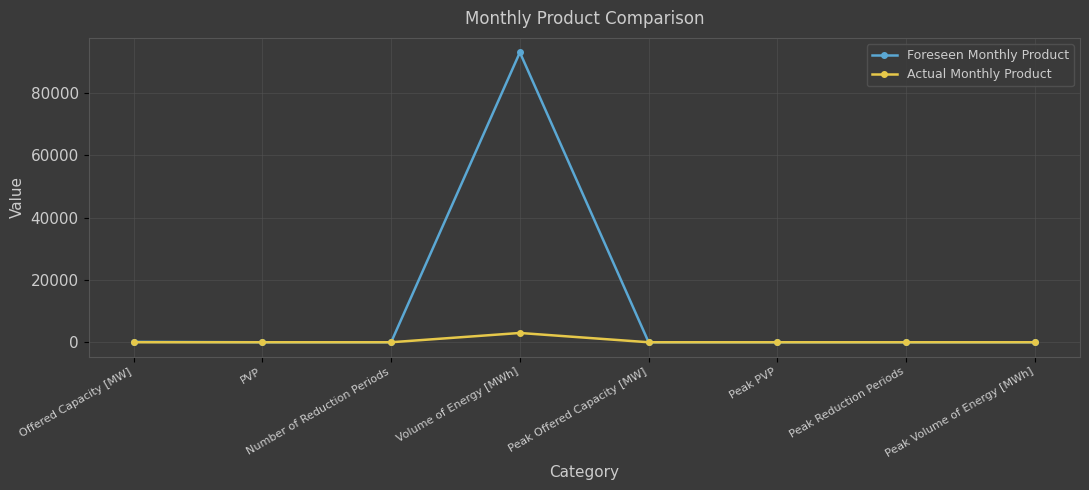

What is the label of the 4th point from the left?

Volume of Energy [MWh]